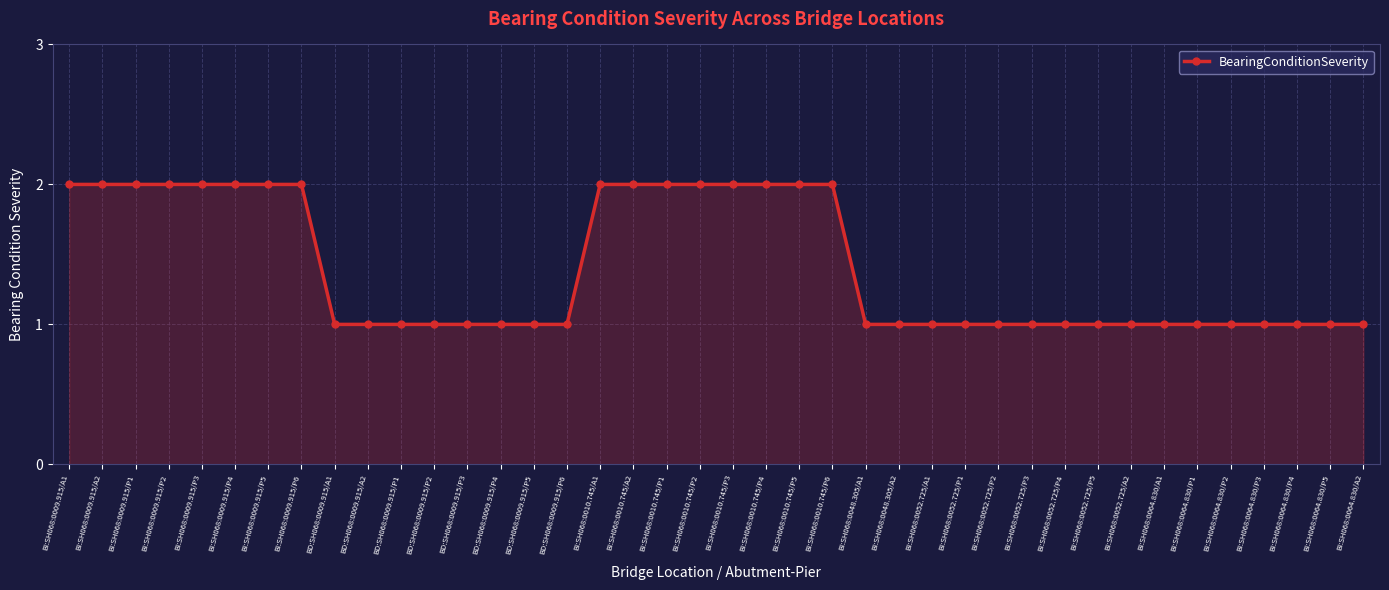

What position from the right is BI:SH068:0010.745/P6?

17